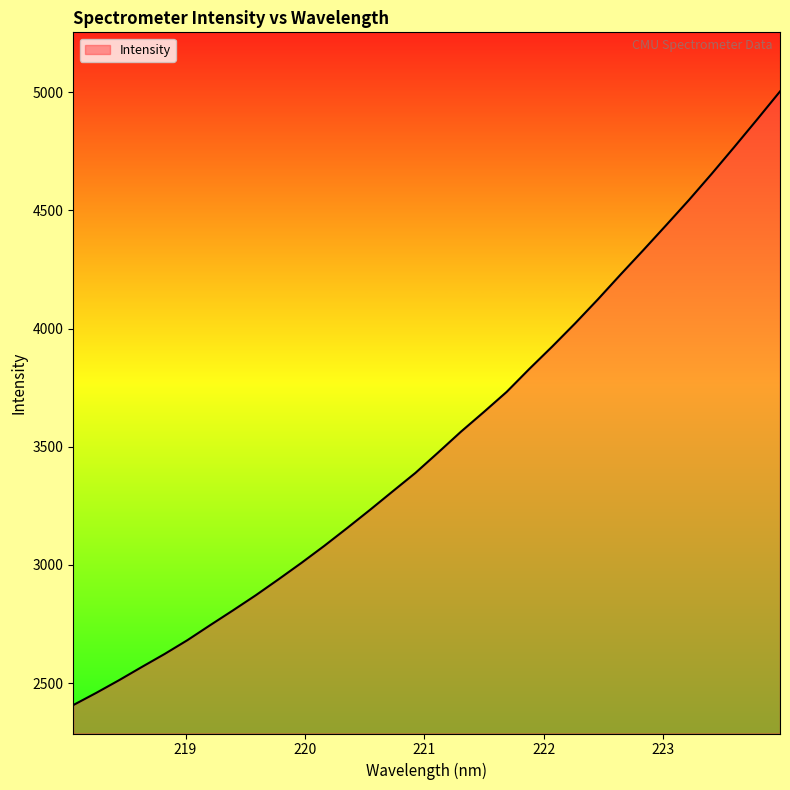

What is the greatest value displayed?

5003.0